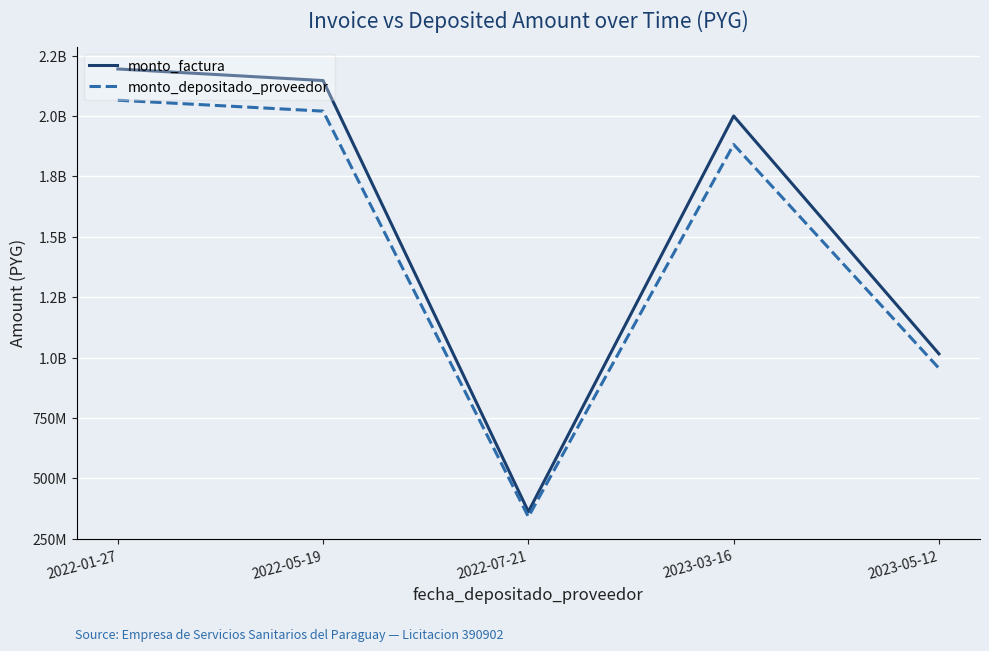

Reading left to right, extract all data points from this chart.

monto_factura: 2195155000	2147100000	361545000	2000350000	1015270000
monto_depositado_proveedor: 2065740634	2020518695	340230280	1882420275	955415218